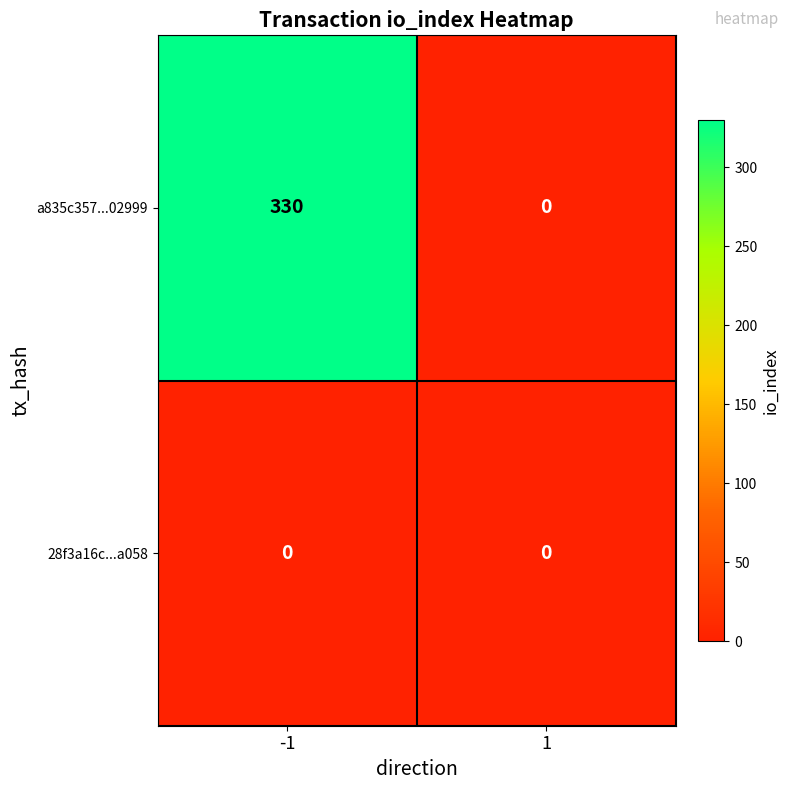

List the series in order of their overall mean, highest first.

a835c357...02999, 28f3a16c...a058